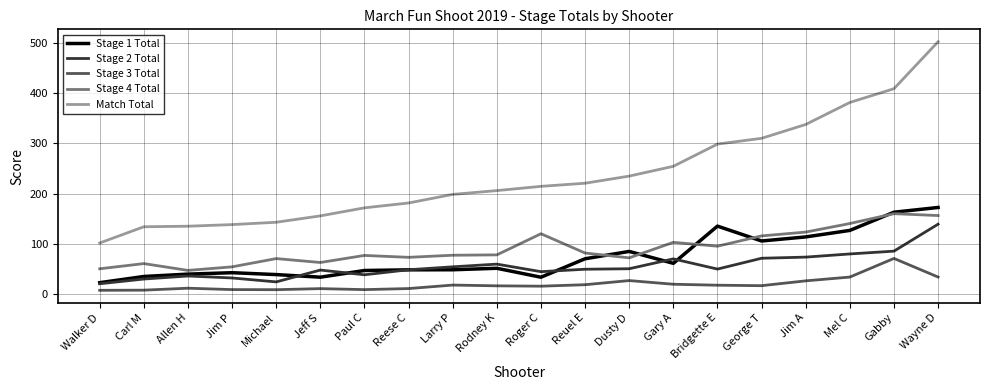

Which series has the widest spread of values?

Match Total